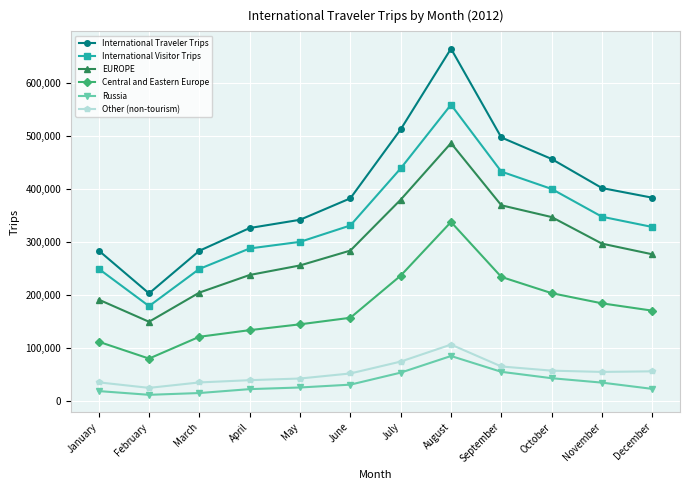

Rank the series by their maximum value, from lowest to highest.

Russia, Other (non-tourism), Central and Eastern Europe, EUROPE, International Visitor Trips, International Traveler Trips